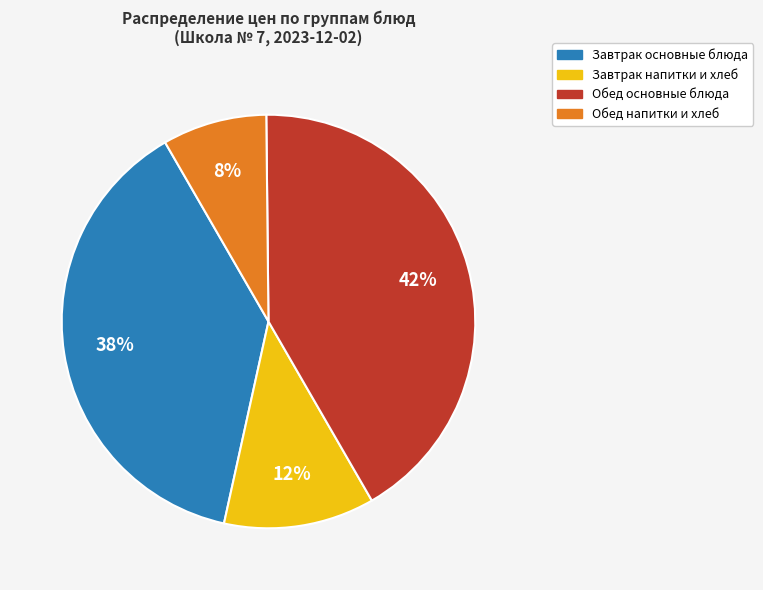

To the nearest percent, what is the difference between the largest and smallest slice percentages?

34%